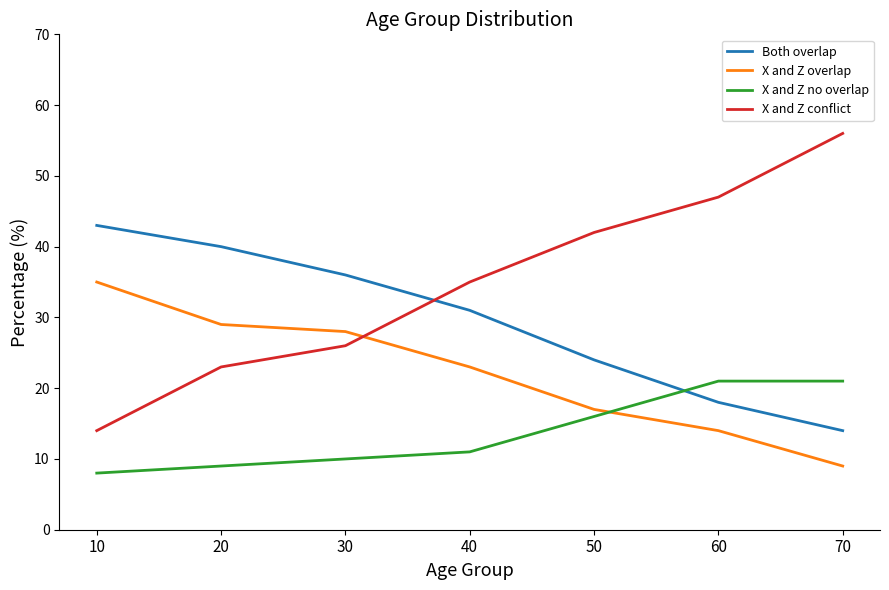

List the series in order of their overall mean, lowest first.

X and Z no overlap, X and Z overlap, Both overlap, X and Z conflict